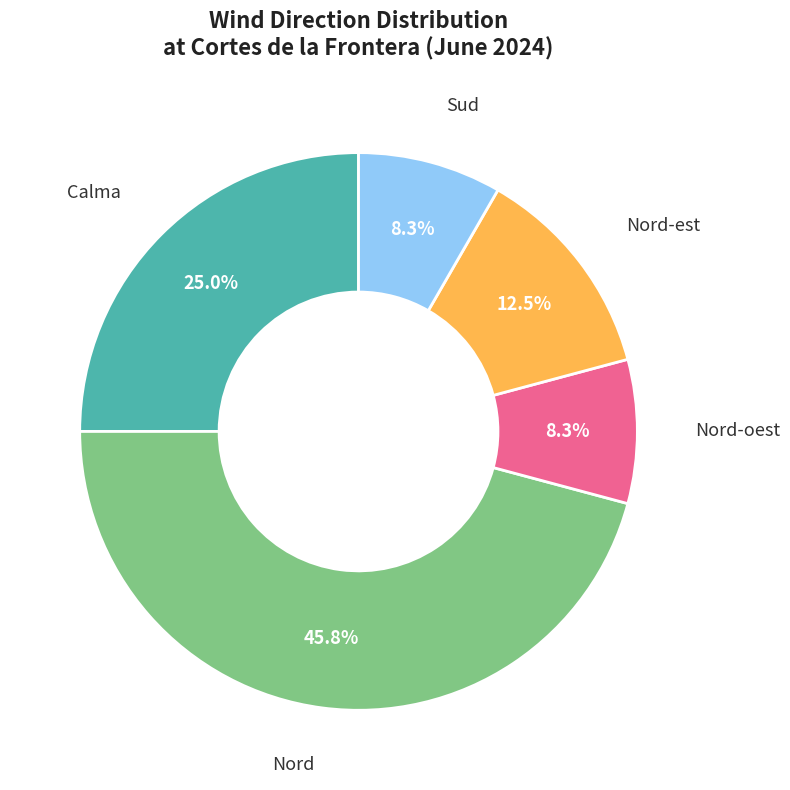

Is there any slice that represents more than half of the pie?

No